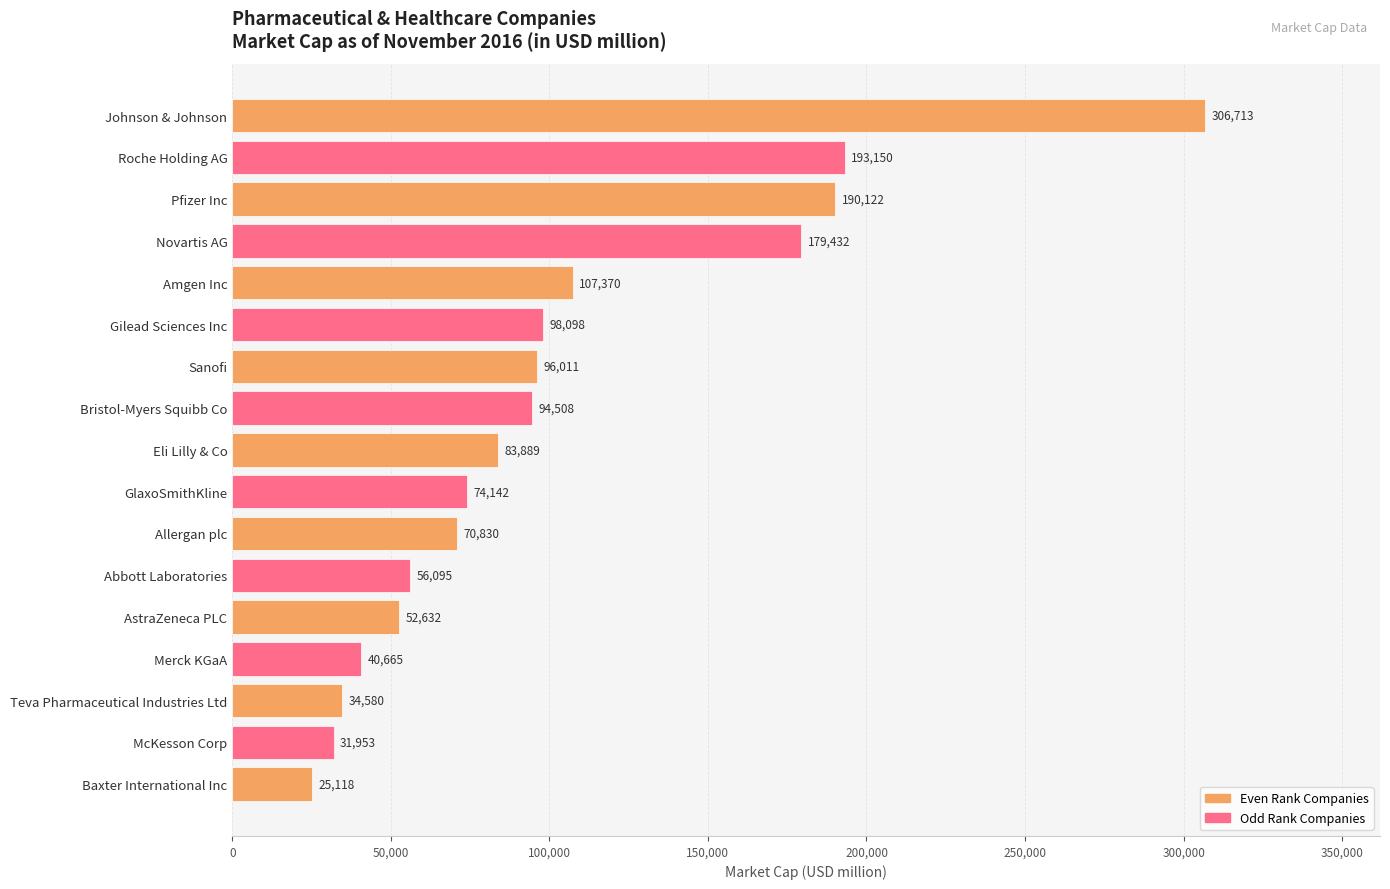

Rank the categories by value from highest to lowest.

Johnson & Johnson, Roche Holding AG, Pfizer Inc, Novartis AG, Amgen Inc, Gilead Sciences Inc, Sanofi, Bristol-Myers Squibb Co, Eli Lilly & Co, GlaxoSmithKline, Allergan plc, Abbott Laboratories, AstraZeneca PLC, Merck KGaA, Teva Pharmaceutical Industries Ltd, McKesson Corp, Baxter International Inc